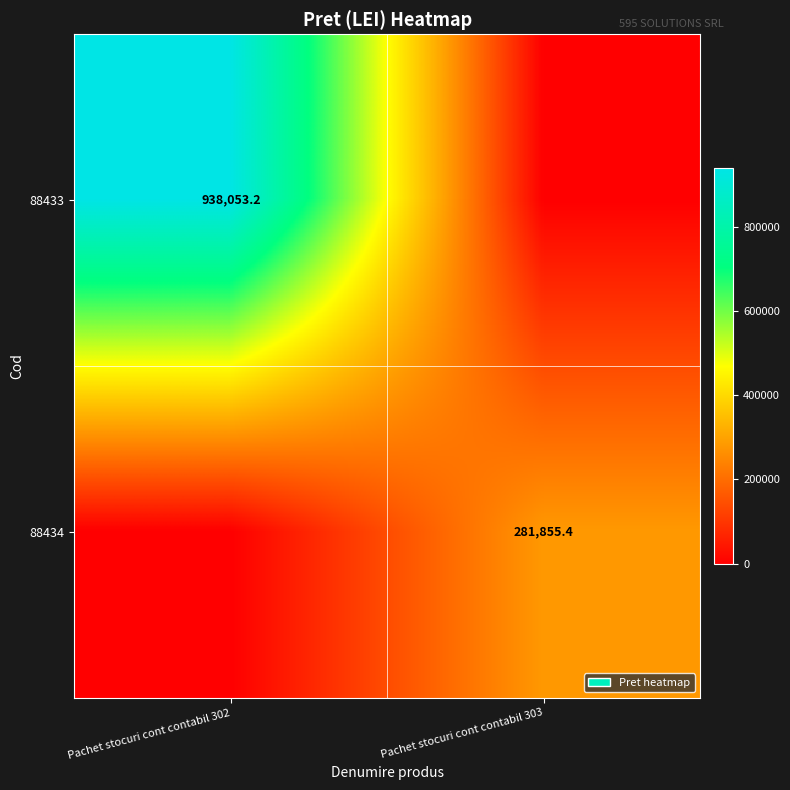

The value of 88434 at Pachet stocuri cont contabil 303 is 432429.6. True or false?

False